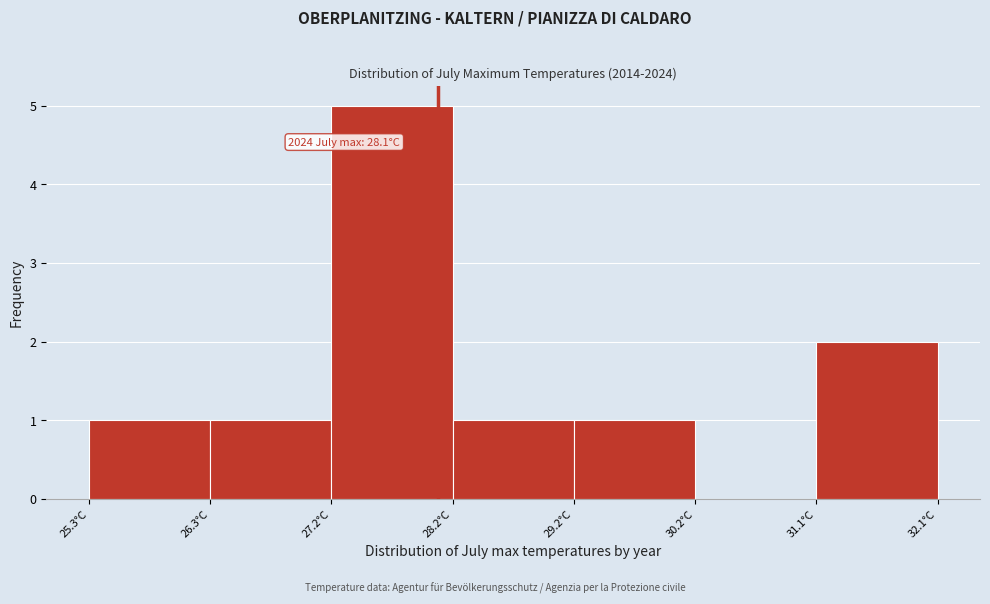

Over which range of the x-axis is the bar tallest?

27.2 to 28.2